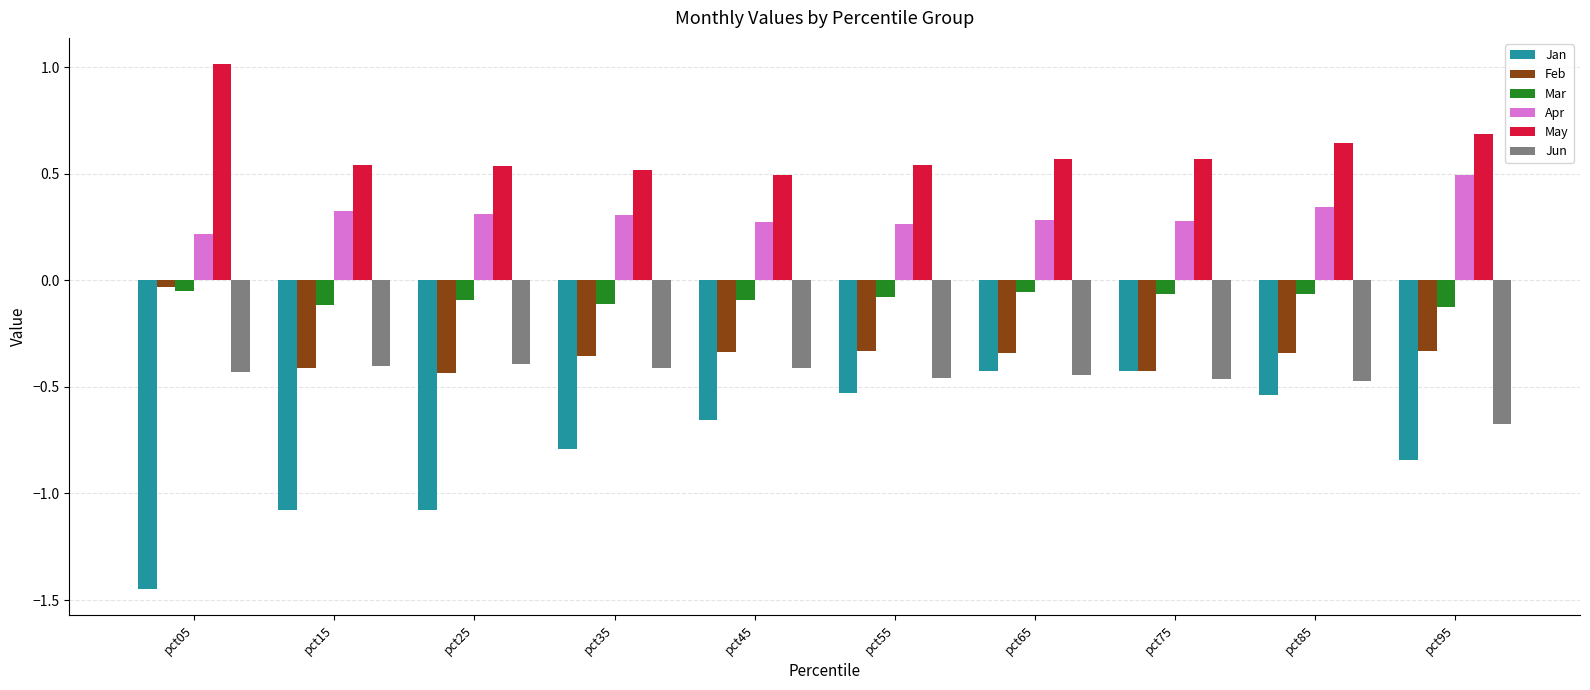

What is the maximum value shown in the chart?

1.0